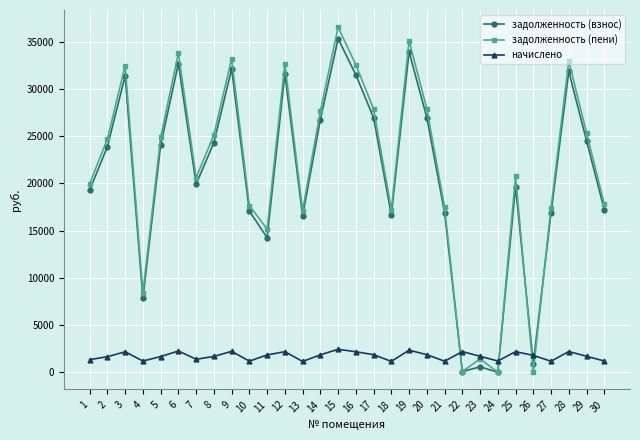

What is the value of the задолженность (пени) point at the 22nd from the left?

70.7